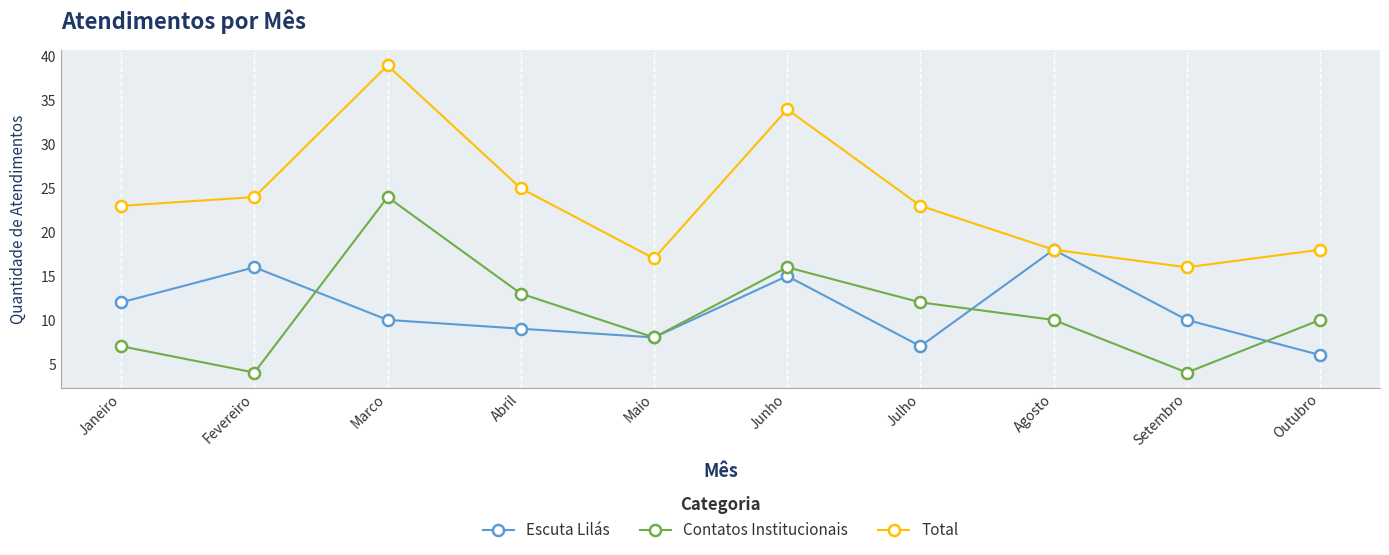

What is the difference between the maximum and minimum values in the Contatos Institucionais series?

20